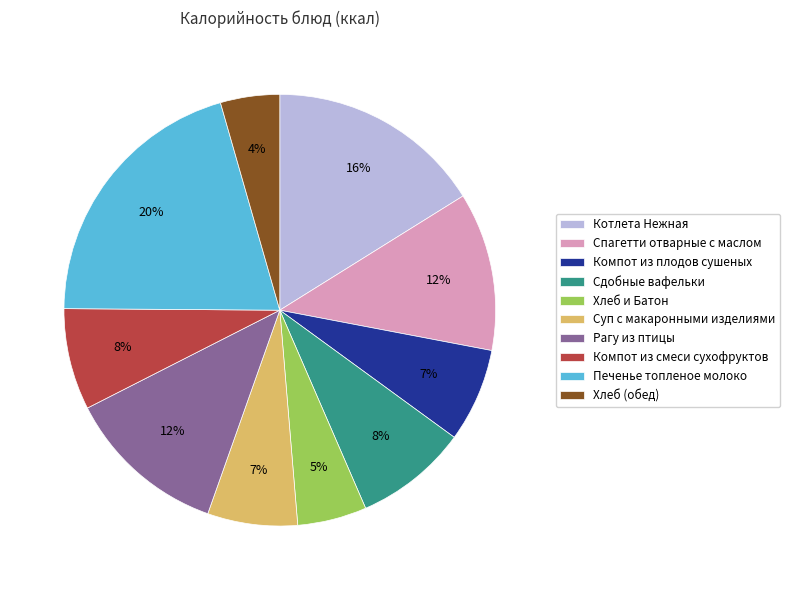

Which category has the biggest portion of the pie?

Печенье топленое молоко